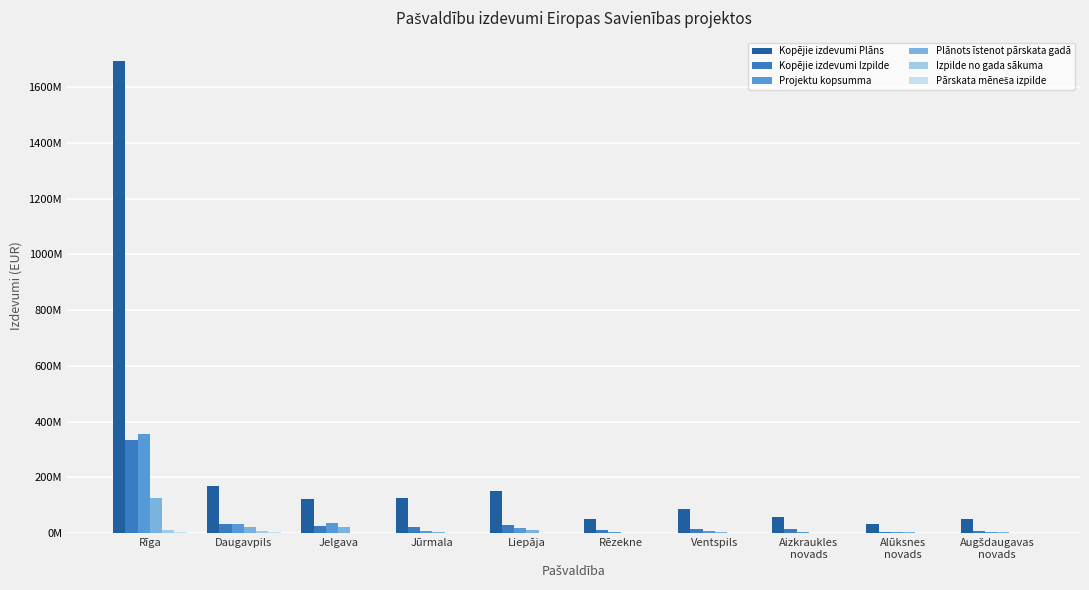

Are the bars grouped side by side (vs. stacked)?

Yes